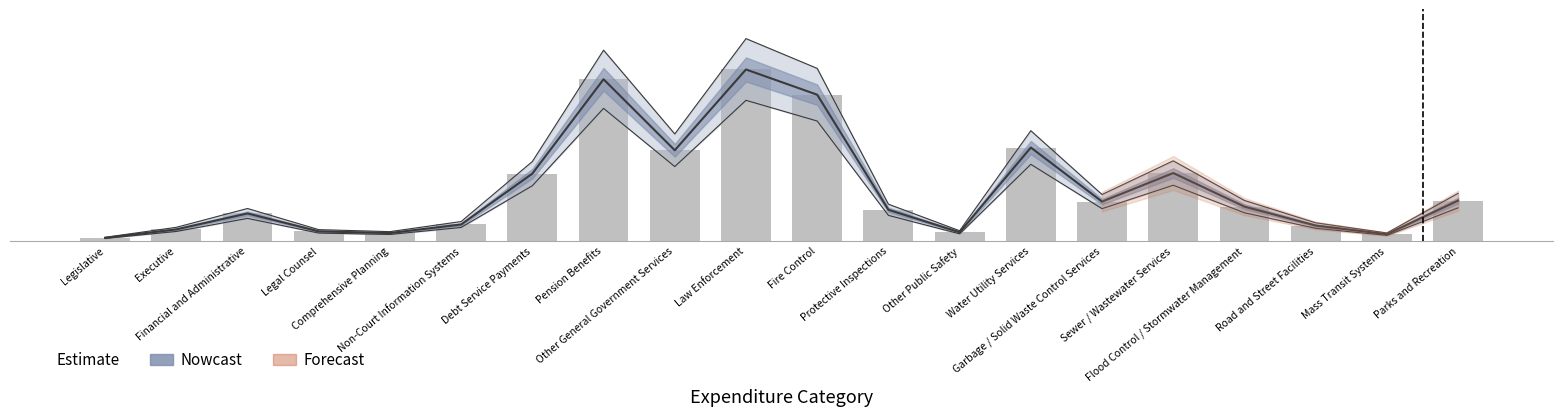

Are the bars grouped side by side (vs. stacked)?

No